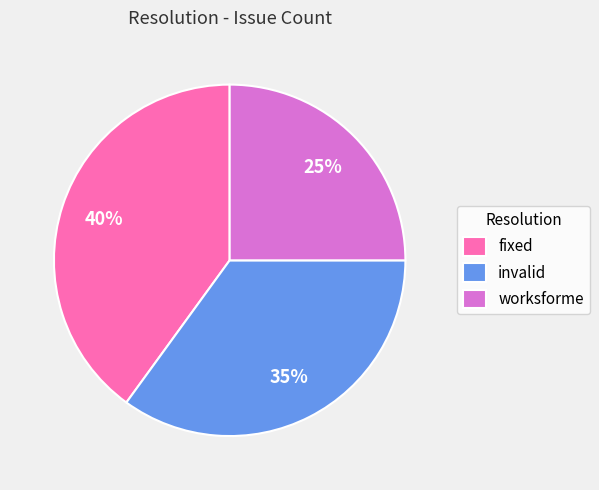

What percentage is the worksforme slice, to the nearest percent?

25%